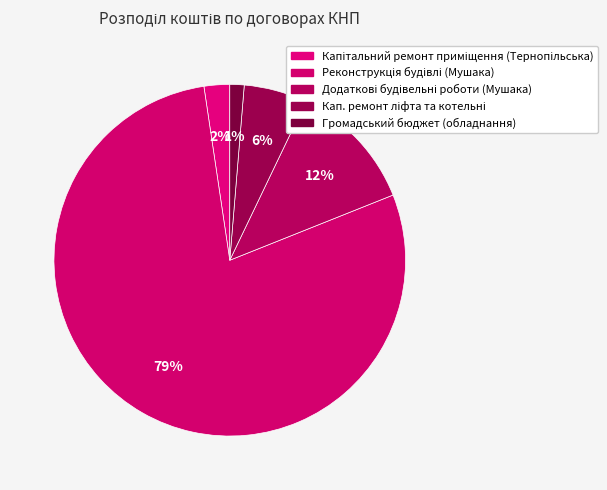

Count the number of slices in the pie.

5